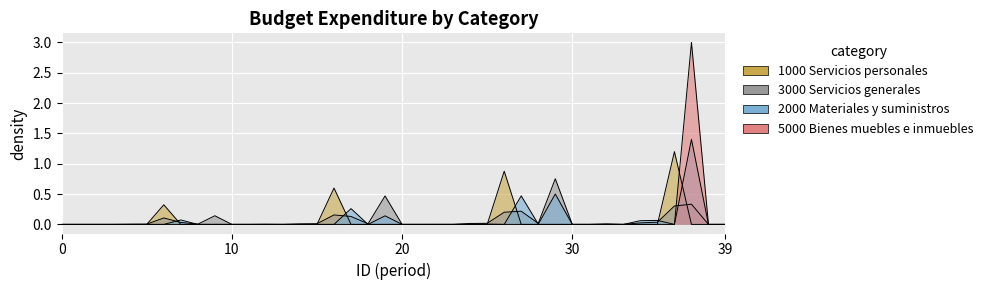

At which category does the chart reach its peak across all series?

38